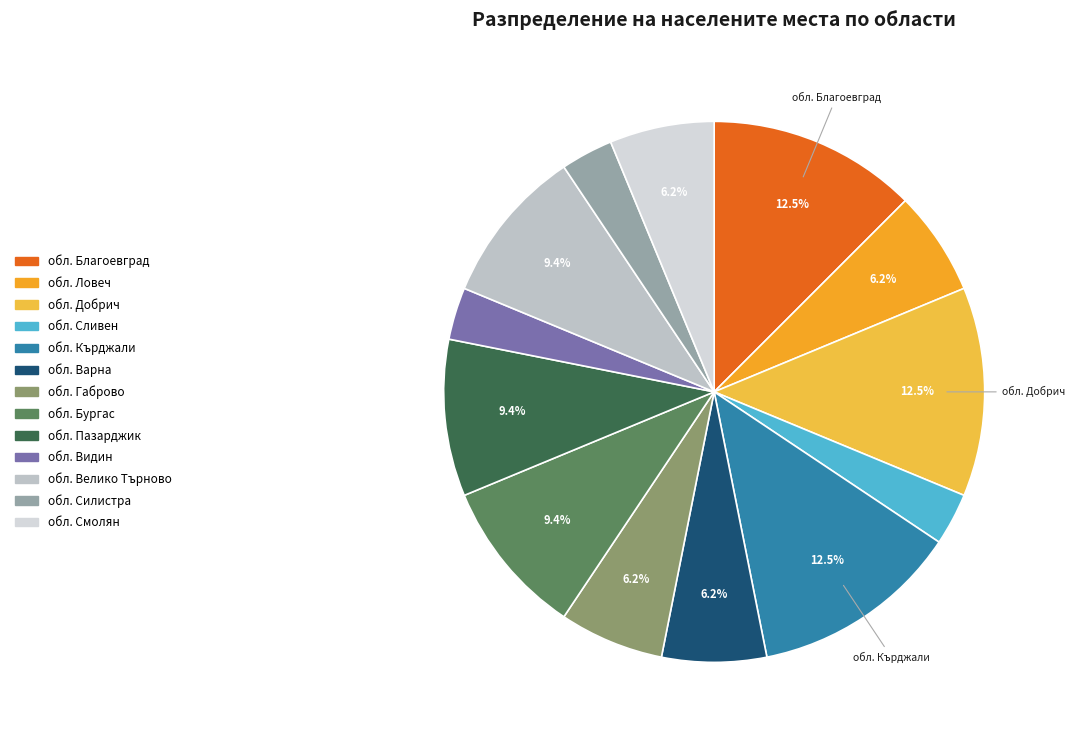

Combined, do обл. Велико Търново and обл. Видин account for over 50%?

No